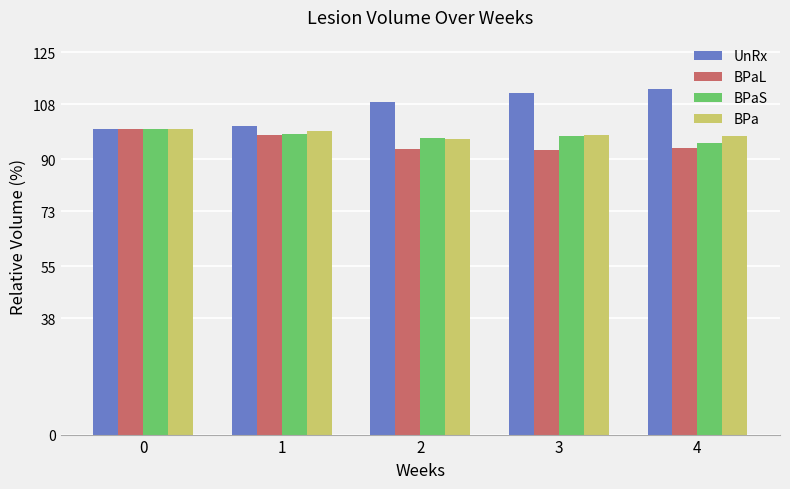

Is it true that BPaL equals 53.0 at 0?

False